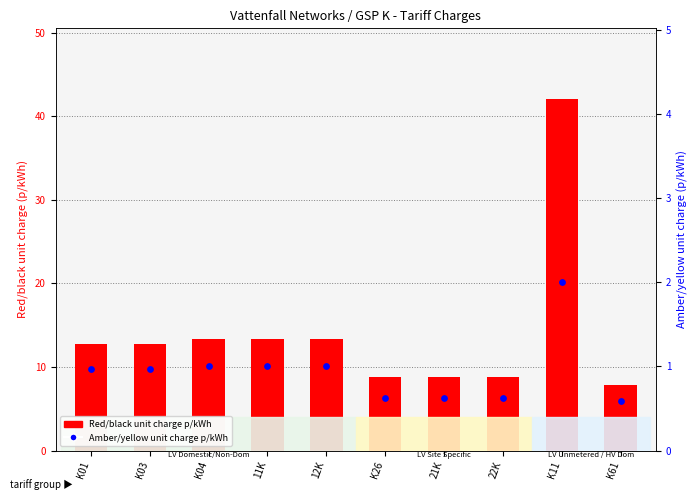

At which category is the sum across all series the highest?

K11